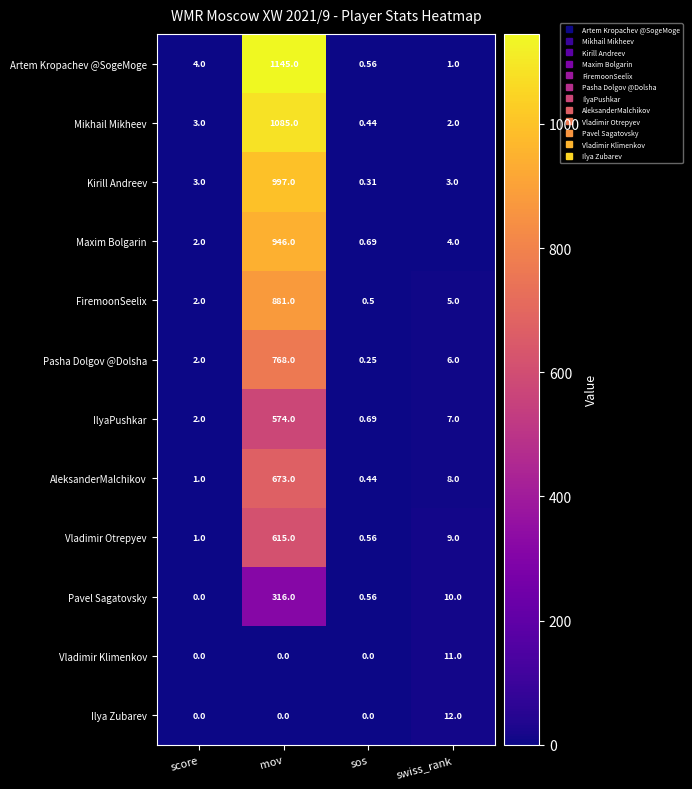

List the series in order of their peak value, highest first.

Artem Kropachev @SogeMoge, Mikhail Mikheev, Kirill Andreev, Maxim Bolgarin, FiremoonSeelix, Pasha Dolgov @Dolsha, AleksanderMalchikov, Vladimir Otrepyev, IlyaPushkar, Pavel Sagatovsky, Ilya Zubarev, Vladimir Klimenkov